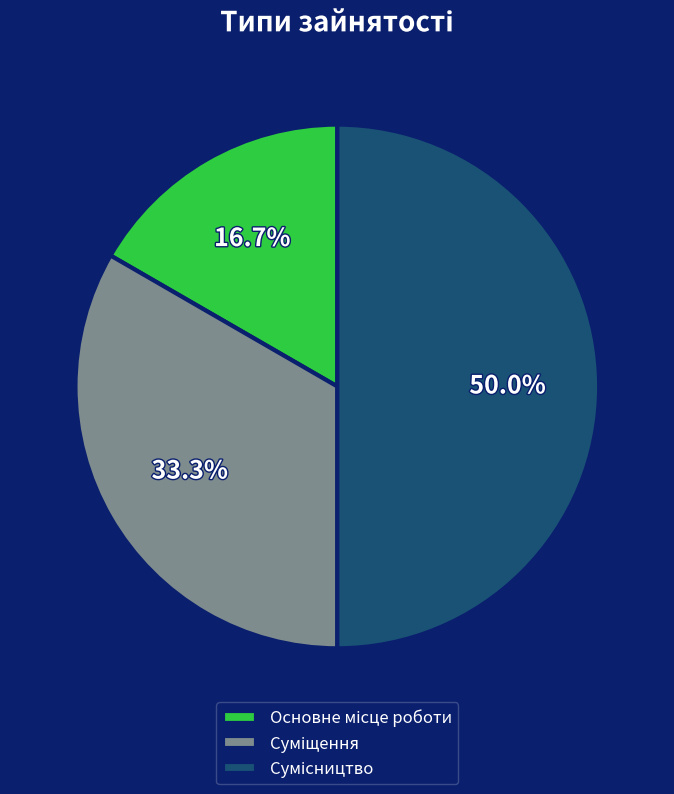

To the nearest percent, what is the difference between the Суміщення and Основне місце роботи slice percentages?

17%